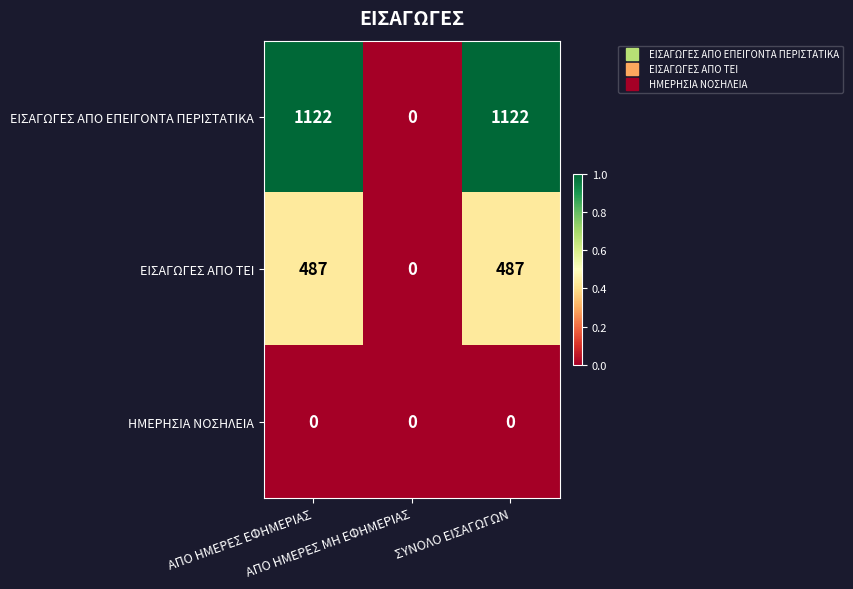

Which series has the widest spread of values?

ΕΙΣΑΓΩΓΕΣ ΑΠΟ ΕΠΕΙΓΟΝΤΑ ΠΕΡΙΣΤΑΤΙΚΑ